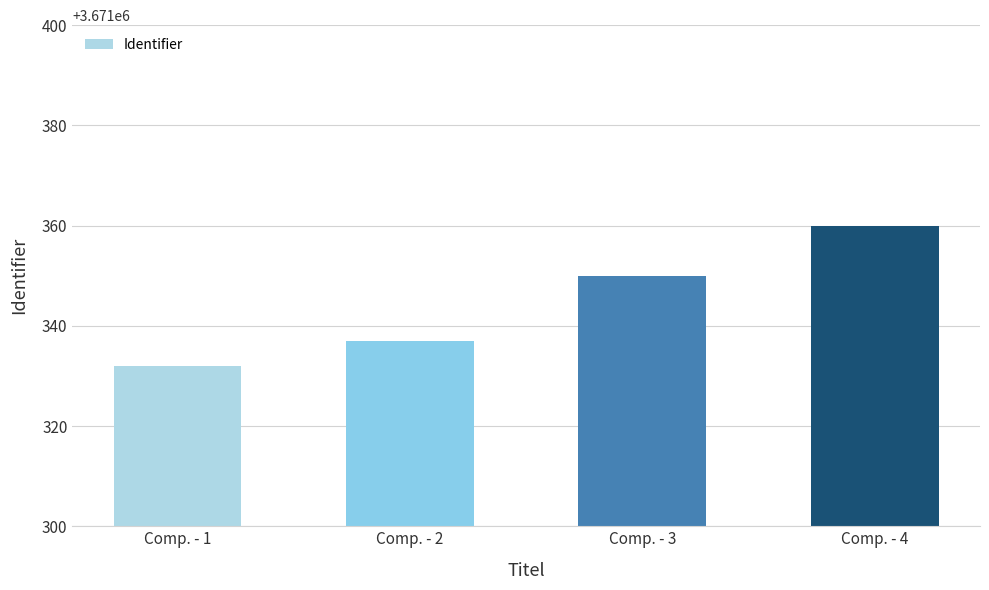

Reading left to right, extract all data points from this chart.

Comp. - 1=3671332	Comp. - 2=3671337	Comp. - 3=3671350	Comp. - 4=3671360